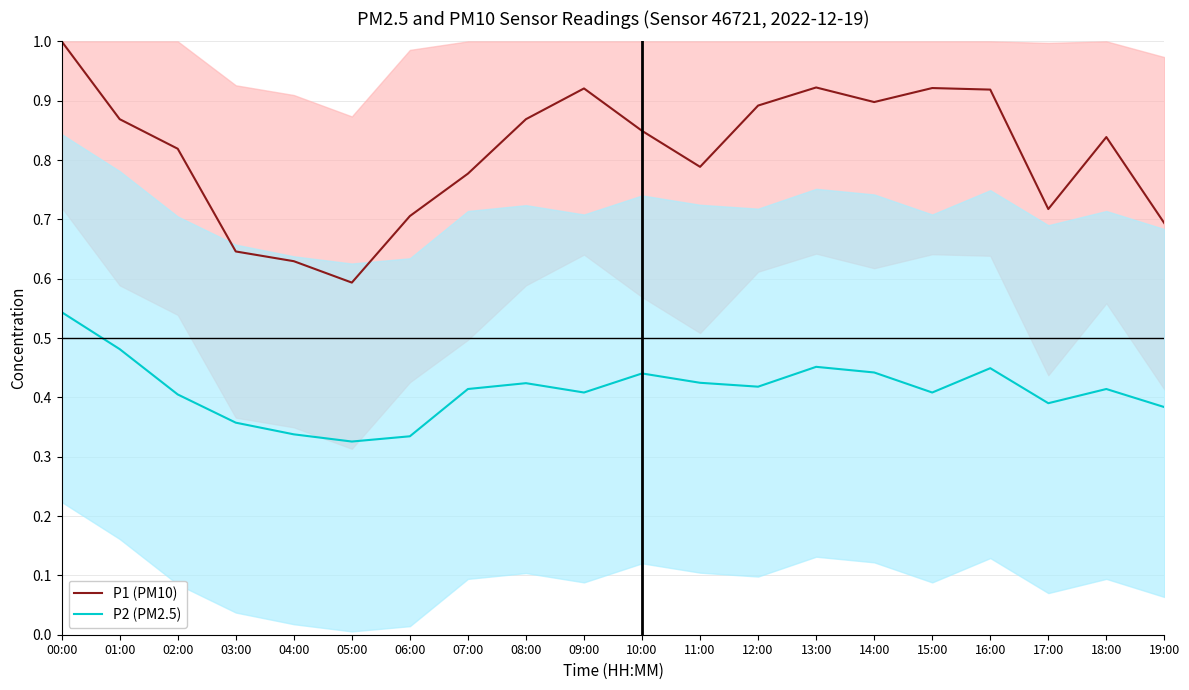

In P1 (PM10), how many points are higher than both neighbors (excluding endpoints)?

4